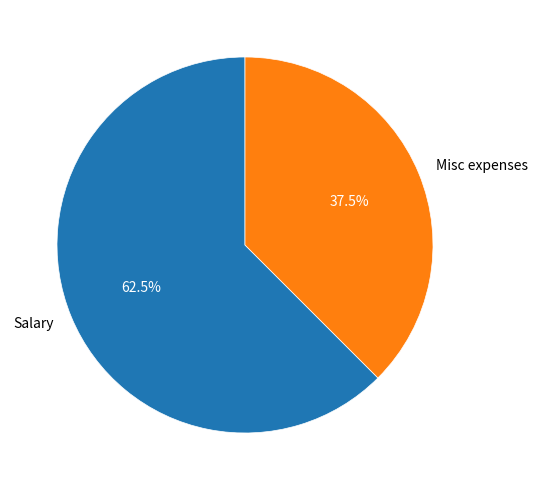

Which has a higher value, Misc expenses or Salary?

Salary